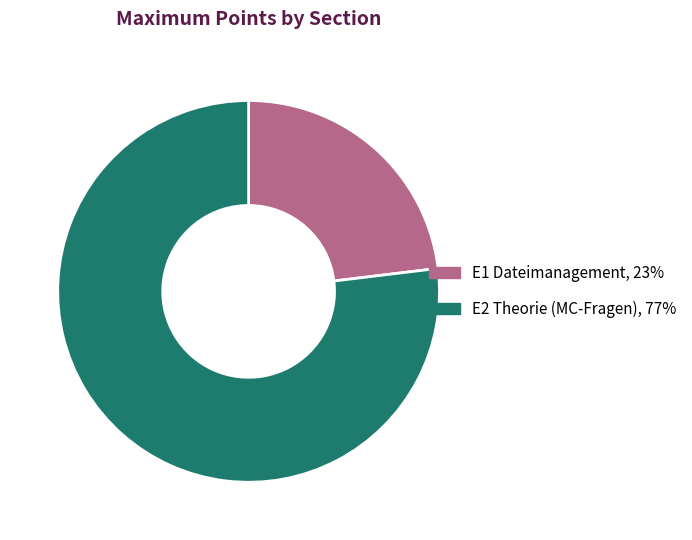

Which slice is the largest?

E2 Theorie (MC-Fragen)